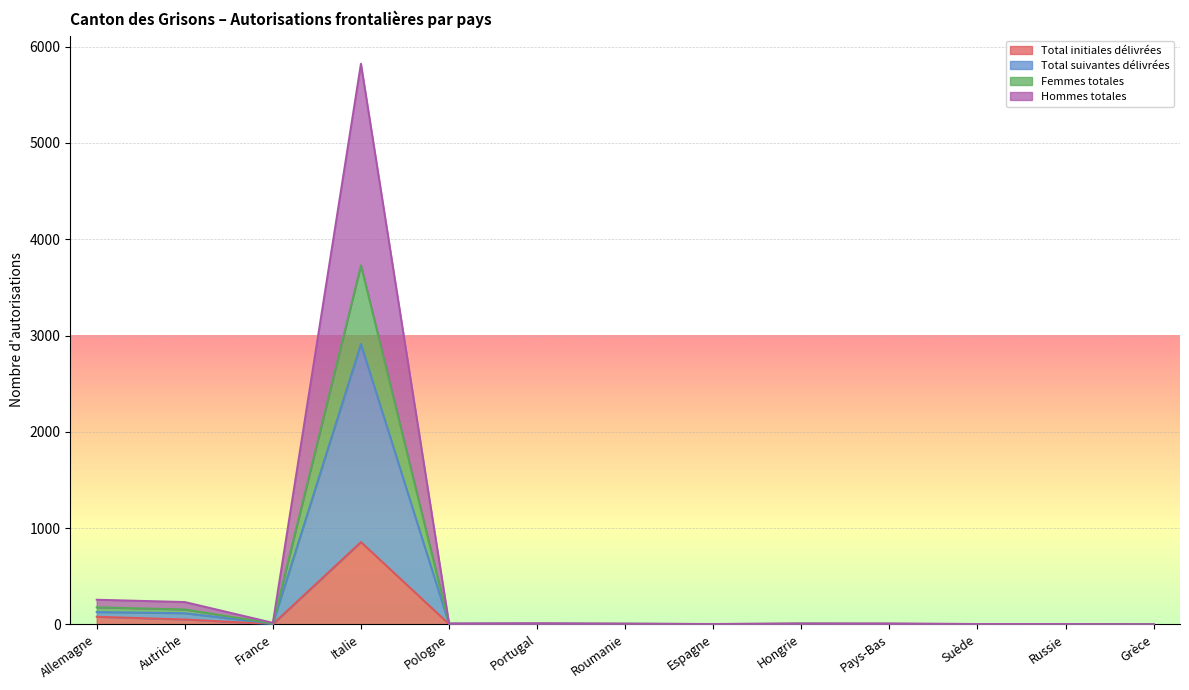

Reading right to left, what are all the values shown in this chart?

Total initiales délivrées: 0	0	1	1	4	2	2	2	3	855	3	51	79
Total suivantes délivrées: 1	2	2	5	5	2	4	6	5	2912	8	116	128
Femmes totales: 2	4	3	5	8	3	7	7	6	3730	9	155	177
Hommes totales: 2	4	4	10	10	4	8	12	10	5824	16	232	256